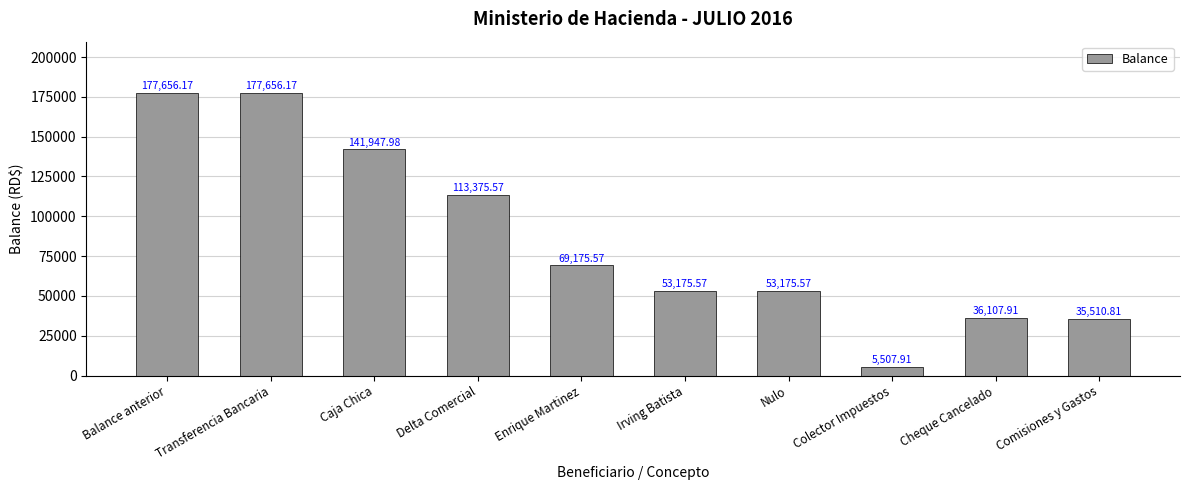

Reading right to left, extract all data points from this chart.

Comisiones y Gastos=35510.8	Cheque Cancelado=36107.9	Colector Impuestos=5507.9	Nulo=53175.6	Irving Batista=53175.6	Enrique Martinez=69175.6	Delta Comercial=113375.6	Caja Chica=141948.0	Transferencia Bancaria=177656.2	Balance anterior=177656.2